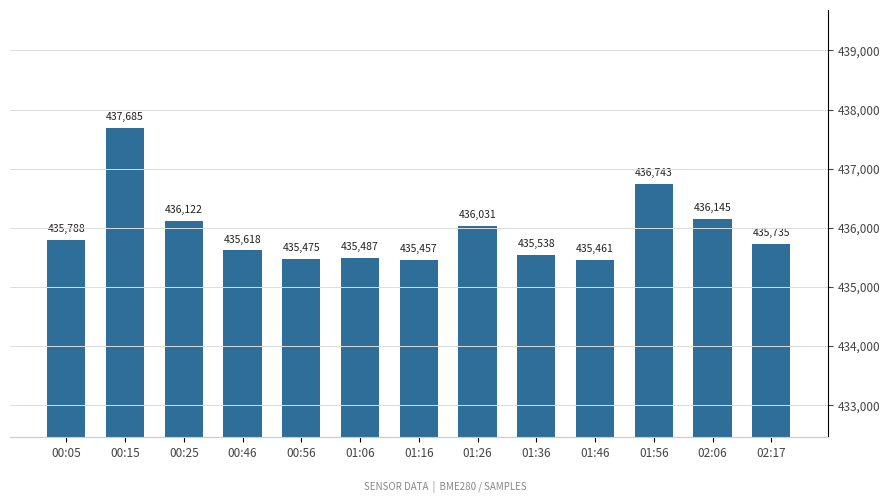

Reading right to left, transcribe all the data shown in this chart.

02:17=435735	02:06=436145	01:56=436743	01:46=435461	01:36=435538	01:26=436031	01:16=435457	01:06=435487	00:56=435475	00:46=435618	00:25=436122	00:15=437685	00:05=435788